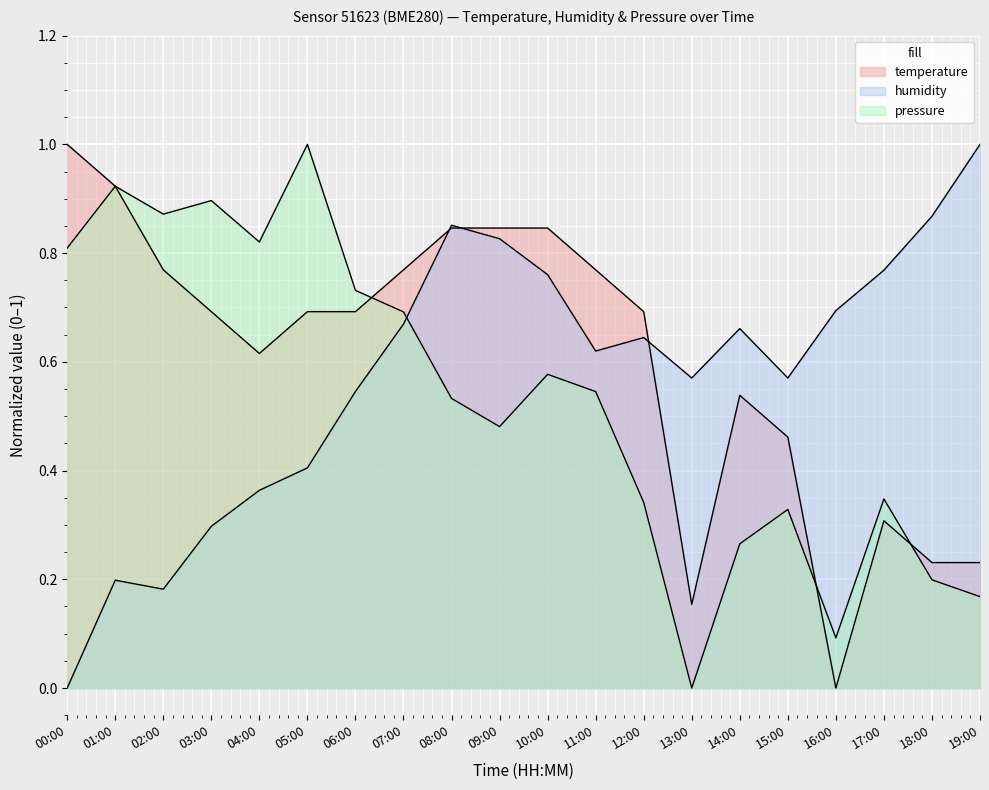

What is the difference between the maximum and minimum values in the humidity series?

1.0